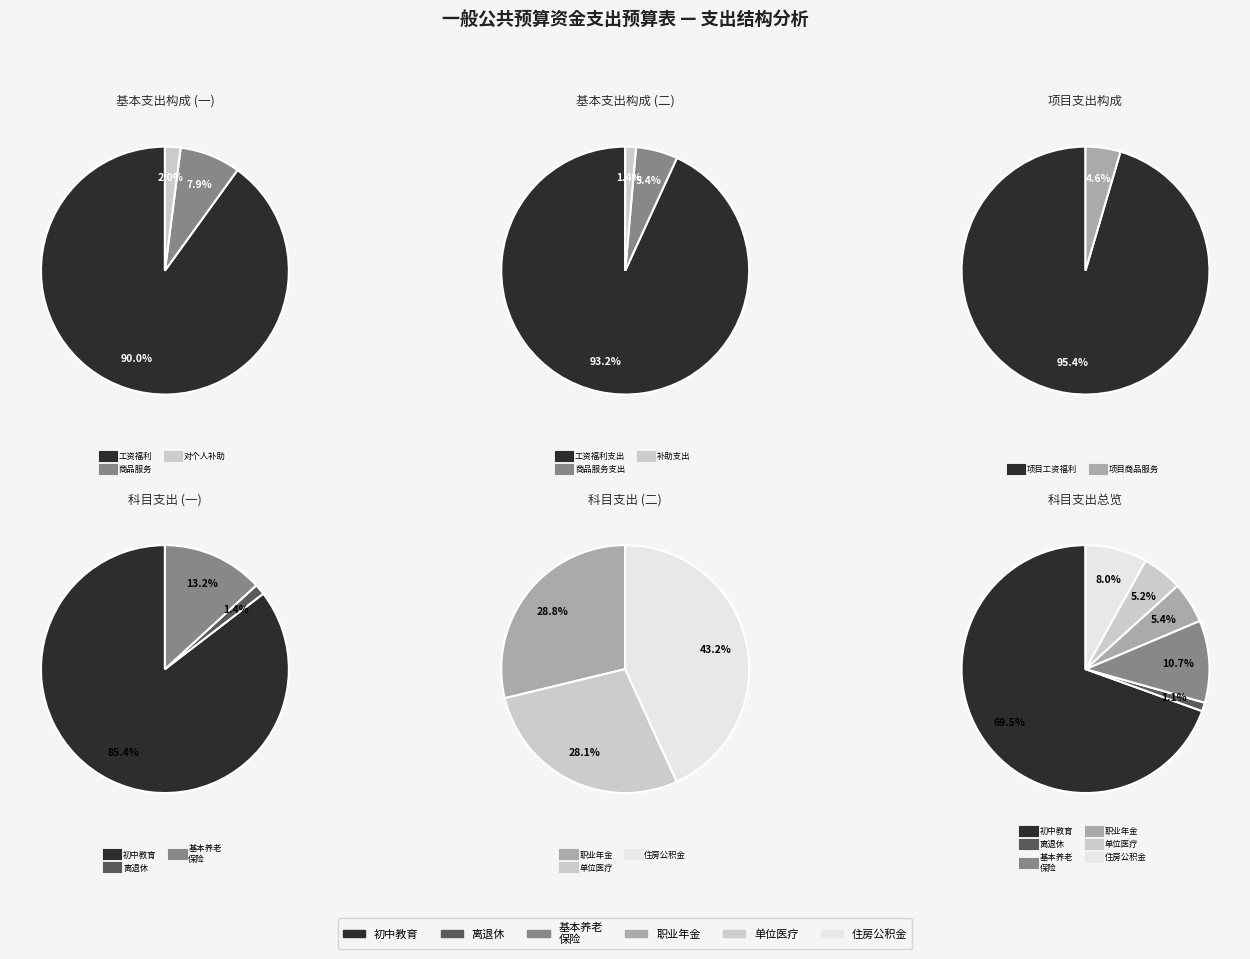

To the nearest percent, what is the average slice percentage?

17%